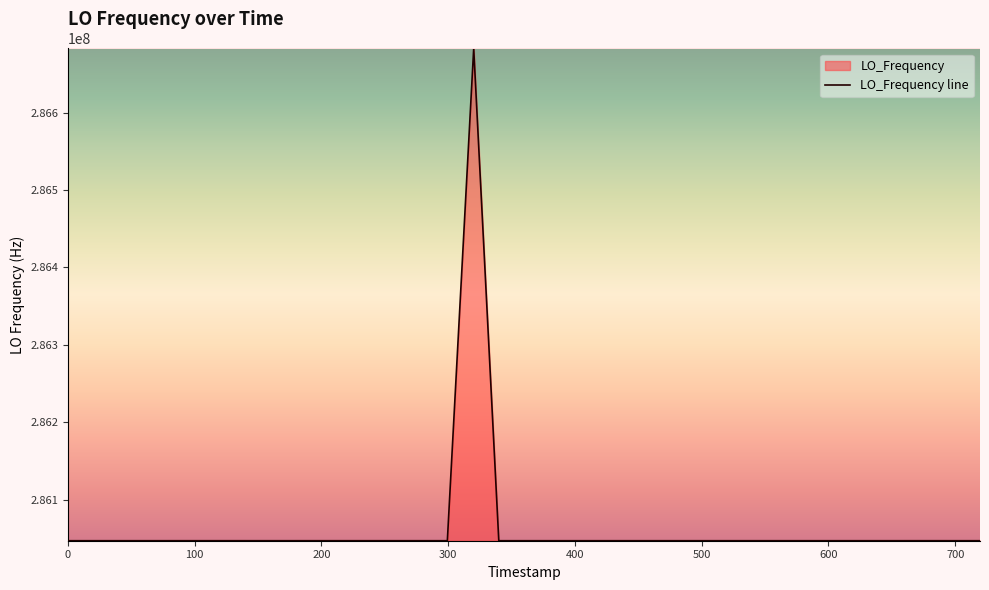

What is the difference between the maximum and minimum values?

635712.4